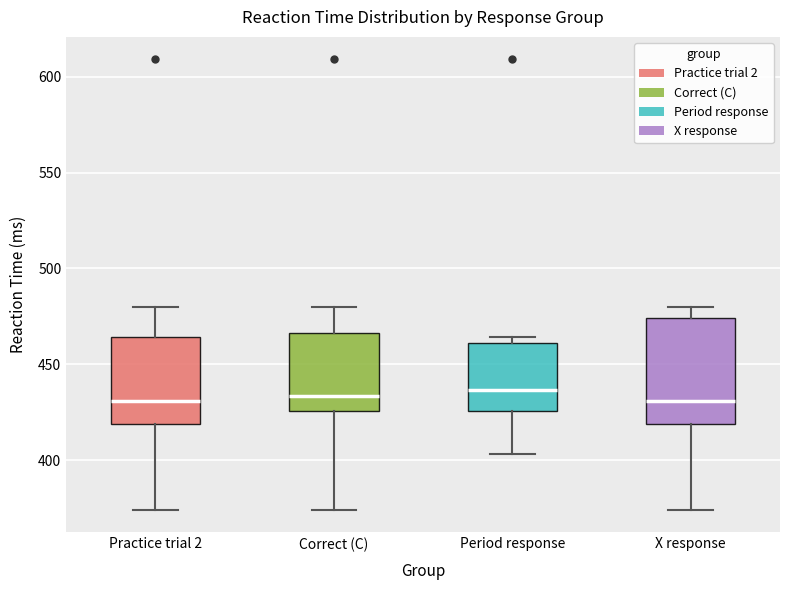

Comparing the boxes themselves (not the whiskers), which one is the tallest?

X response